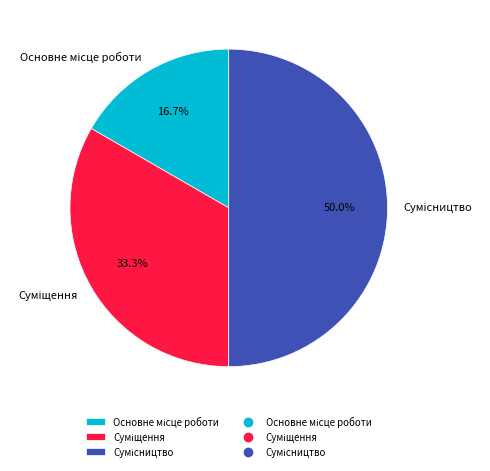

How many slices are in this pie chart?

3